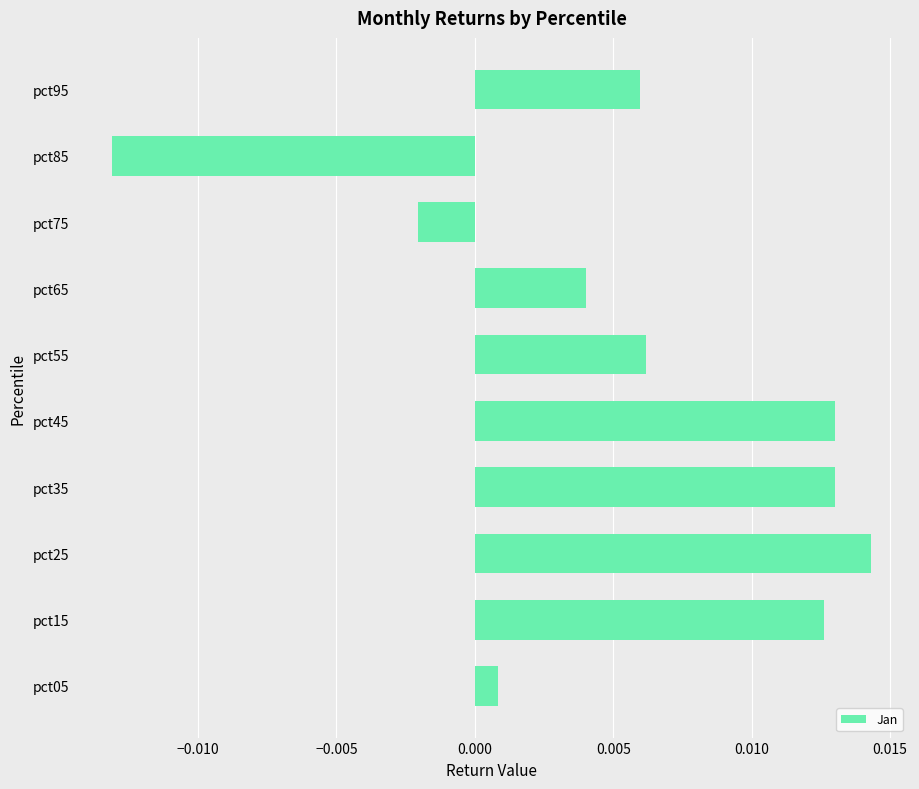

What is the sum of all values?

0.1